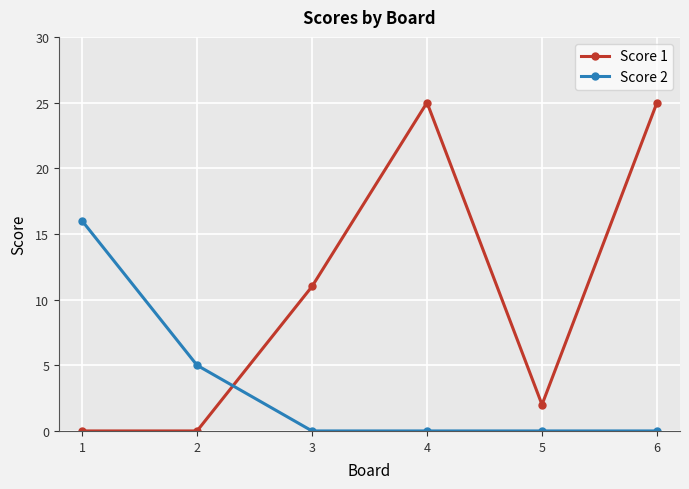

What is the total value across all series at 6?

25